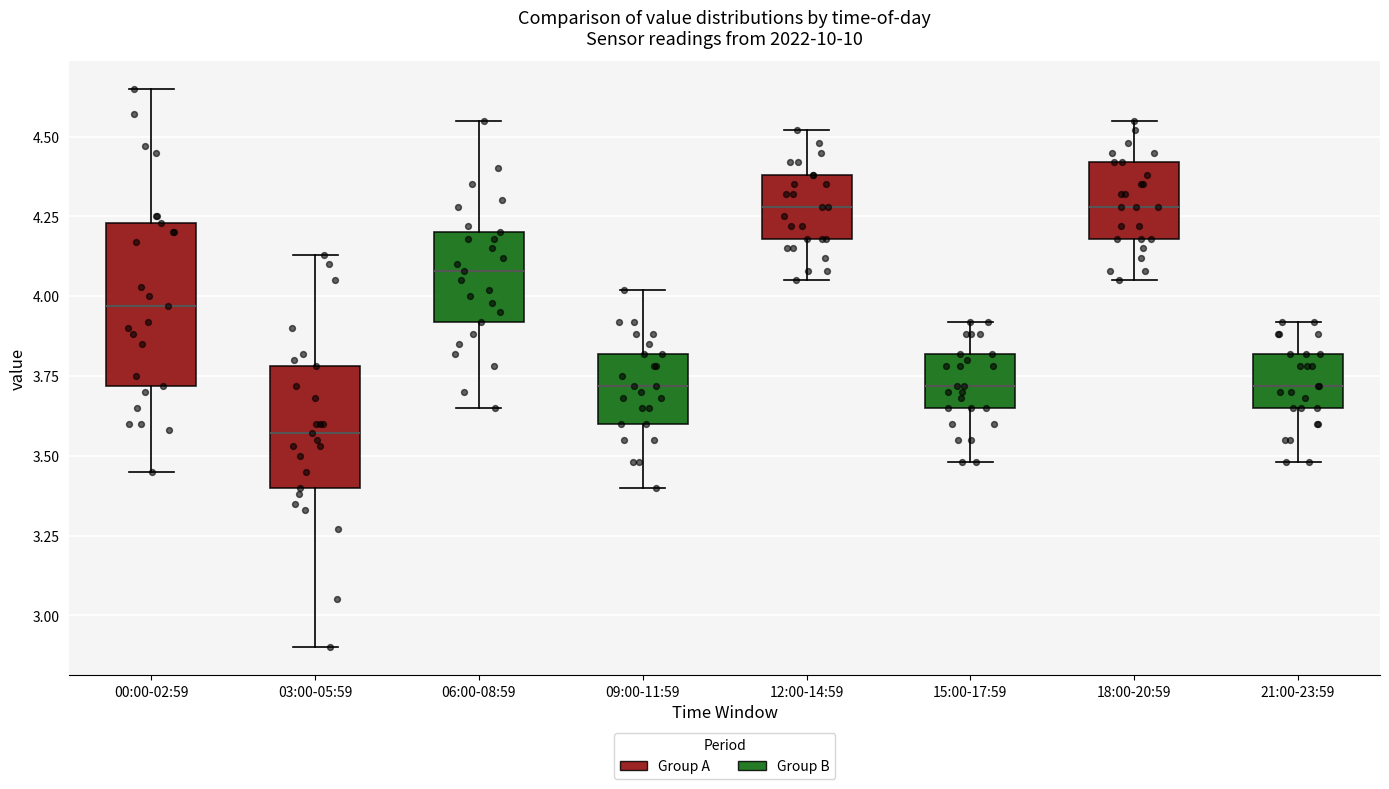

Which box has the lowest median line?

03:00-05:59